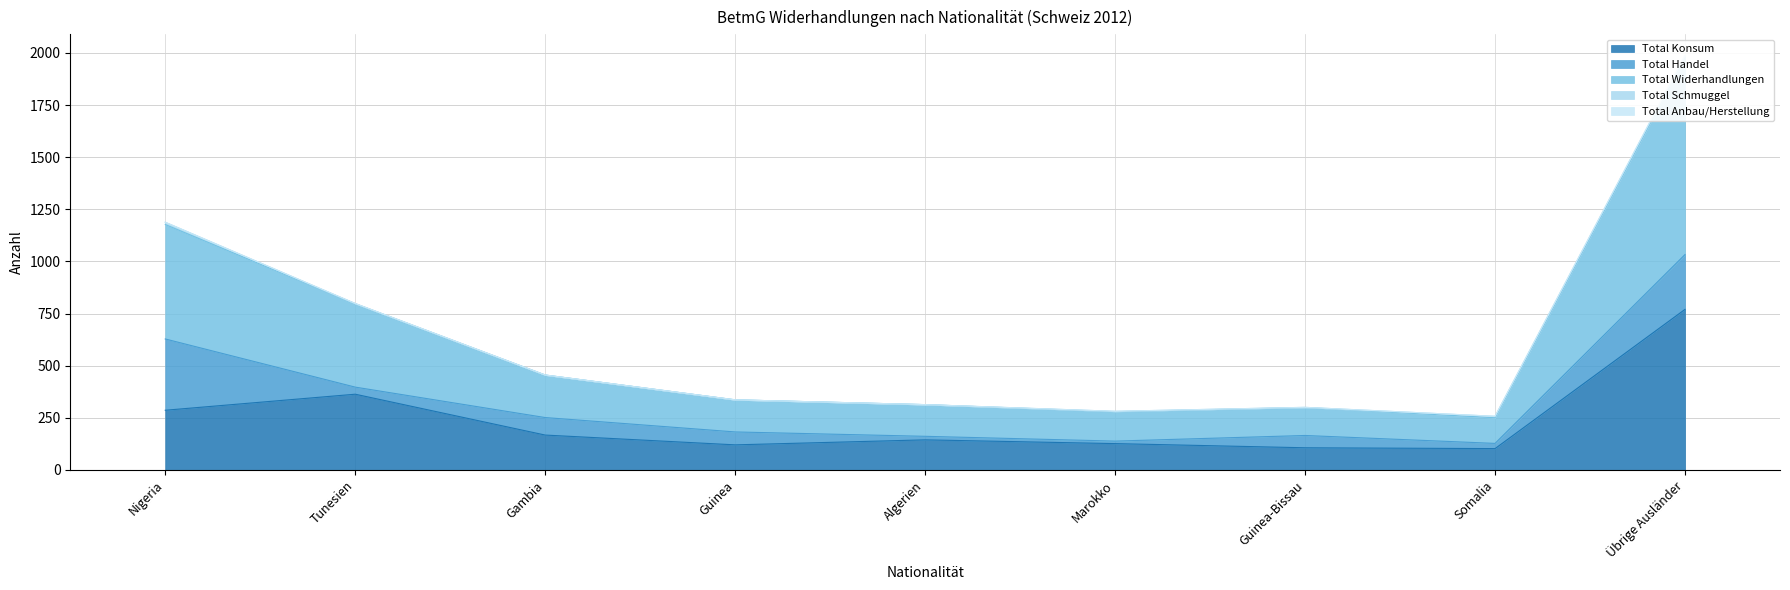

What is the total value across all series at Guinea-Bissau?

300